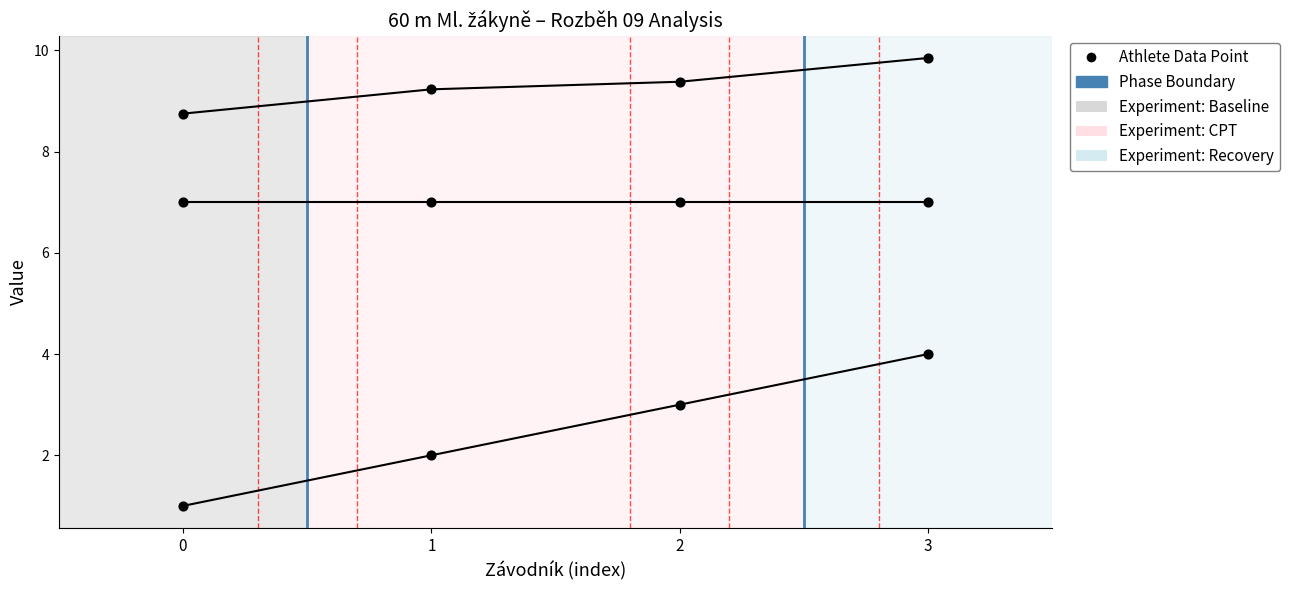

What is the total value across all series at 2?

19.4